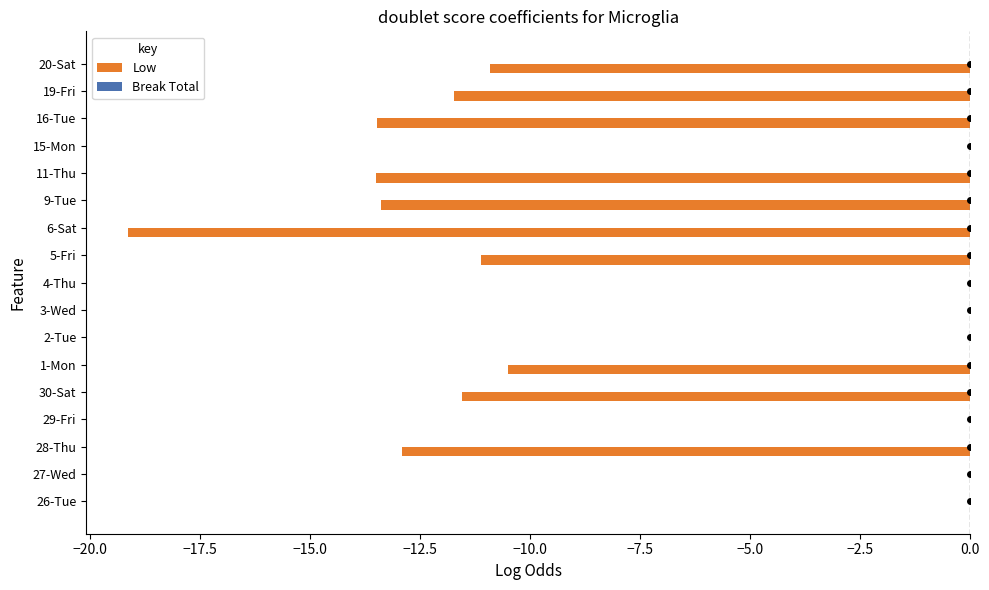

True or false: the data shows -23.4 at 16-Tue.

False